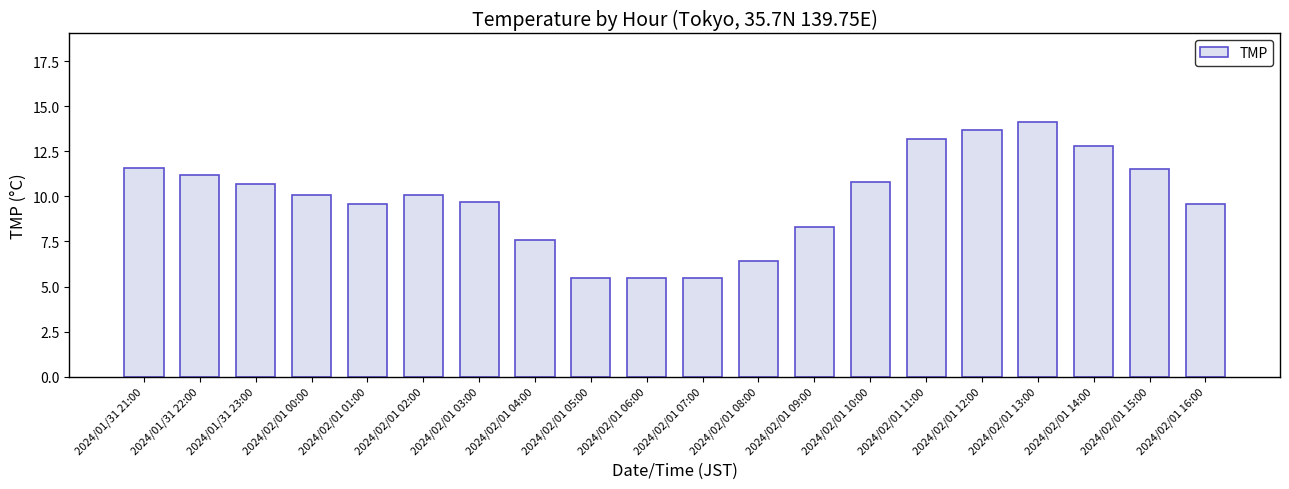

What is the smallest value displayed?

5.5